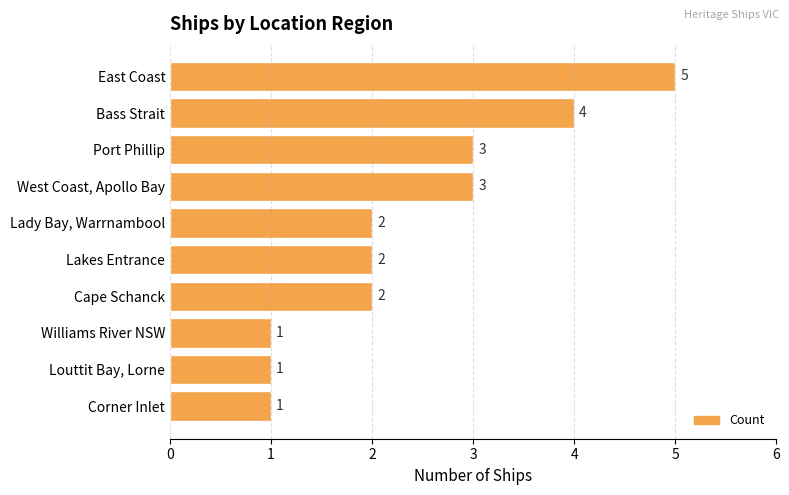

What is the maximum value shown in the chart?

5